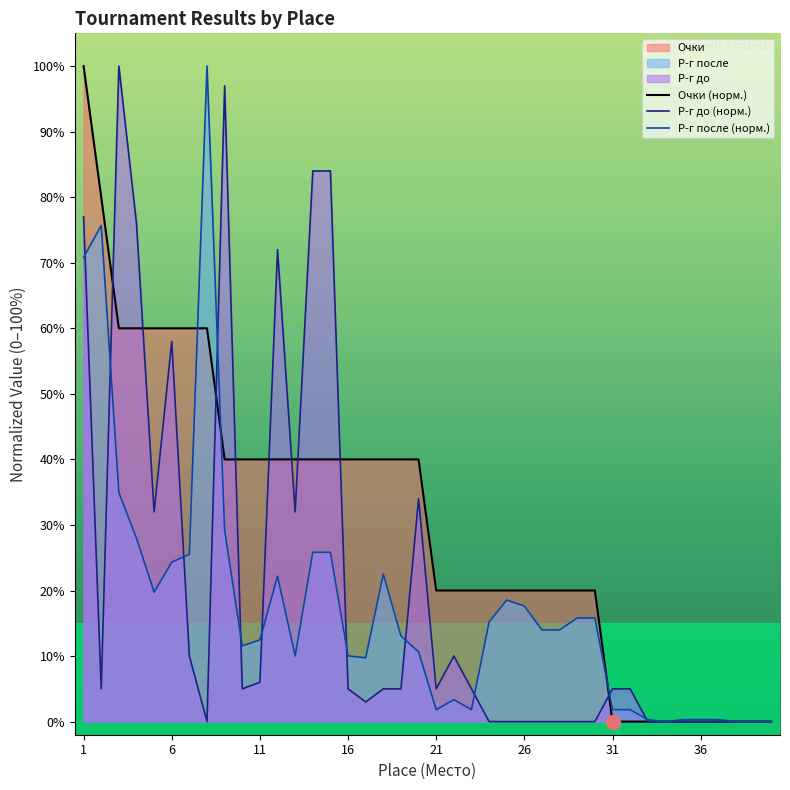

Count the number of categories in the chart.

40